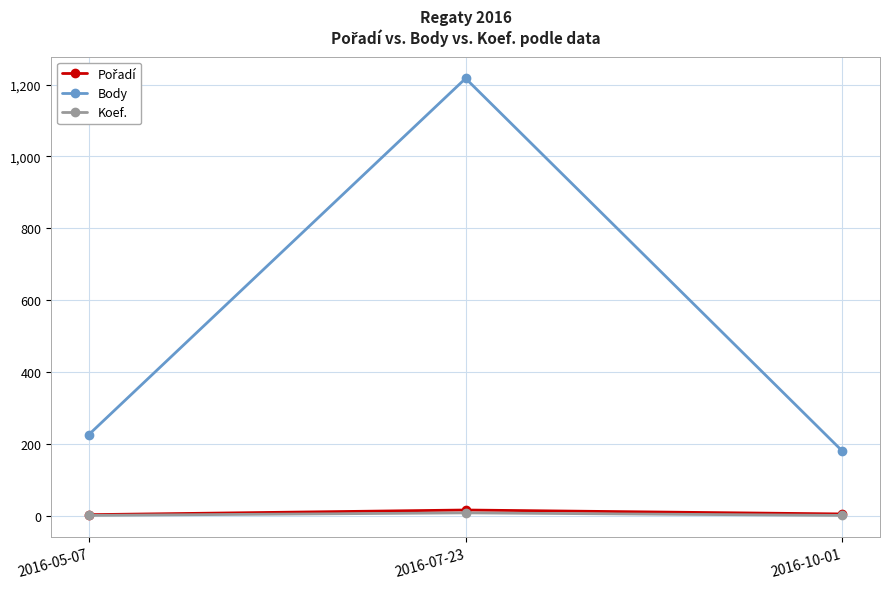

What is the average value of the Koef. series?

3